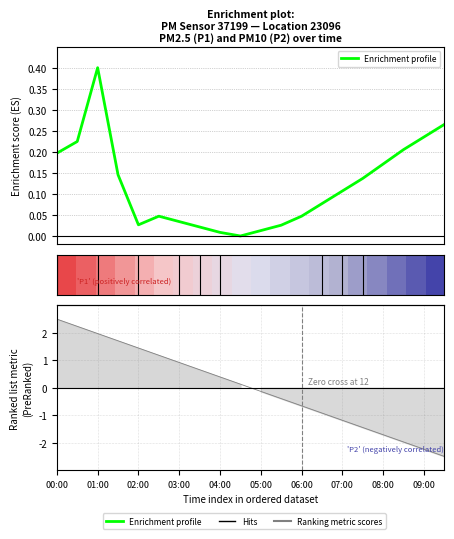

Is it true that row_0 equals 0.3 at 17?

False